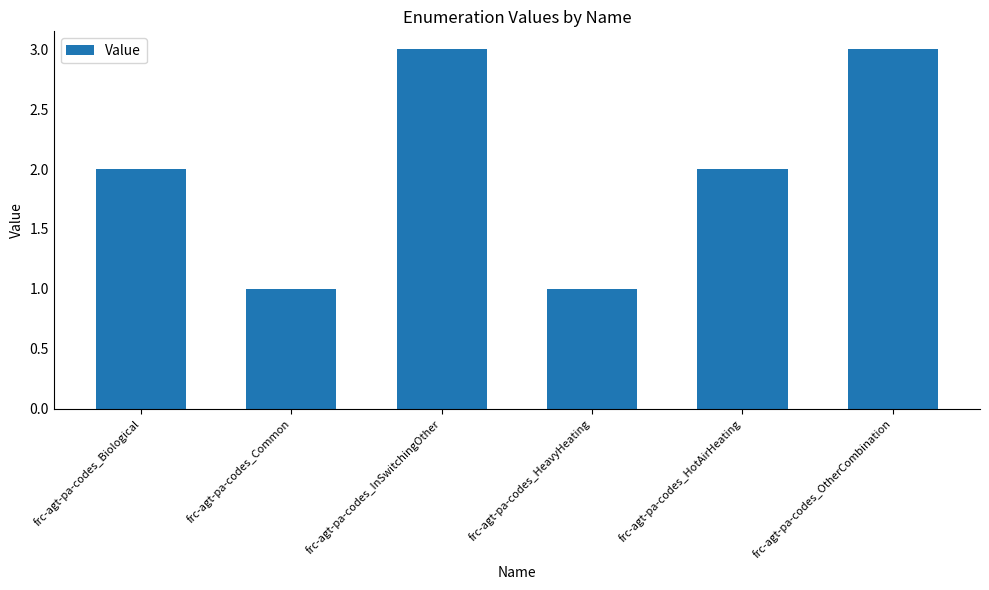

Count the values in the range 1 to 3.

6